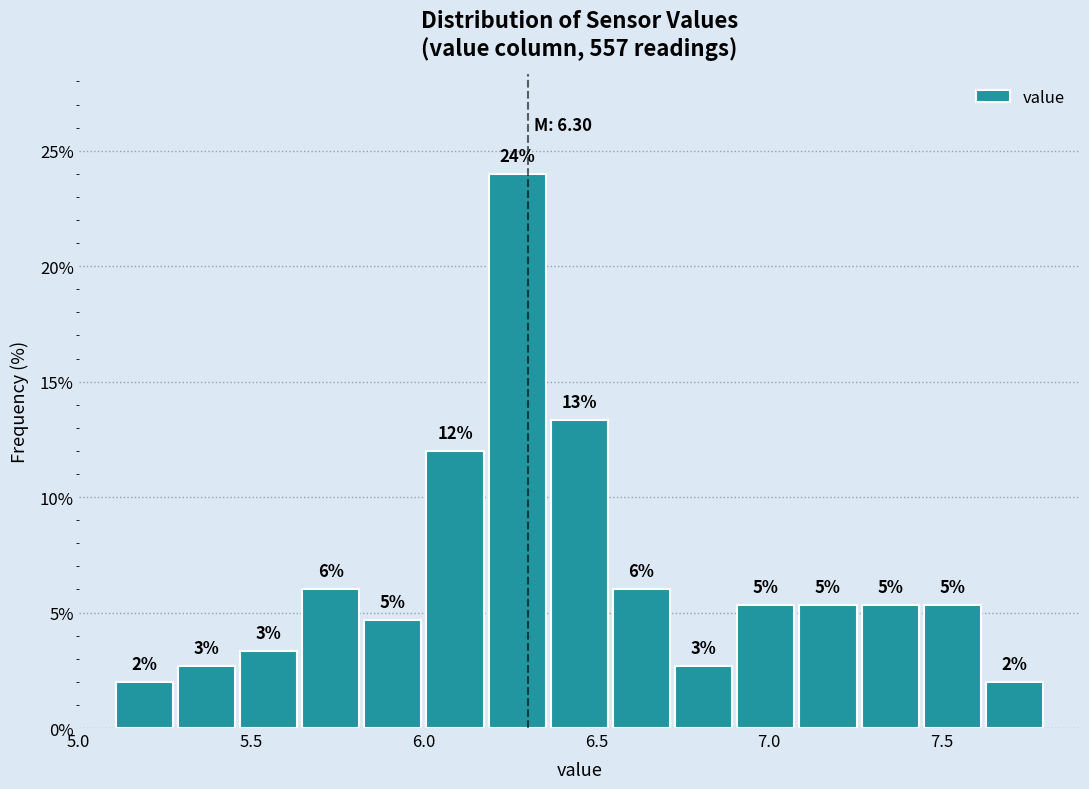

Read against the x-axis, roughly where is the centre of the tallest bar?

6.25